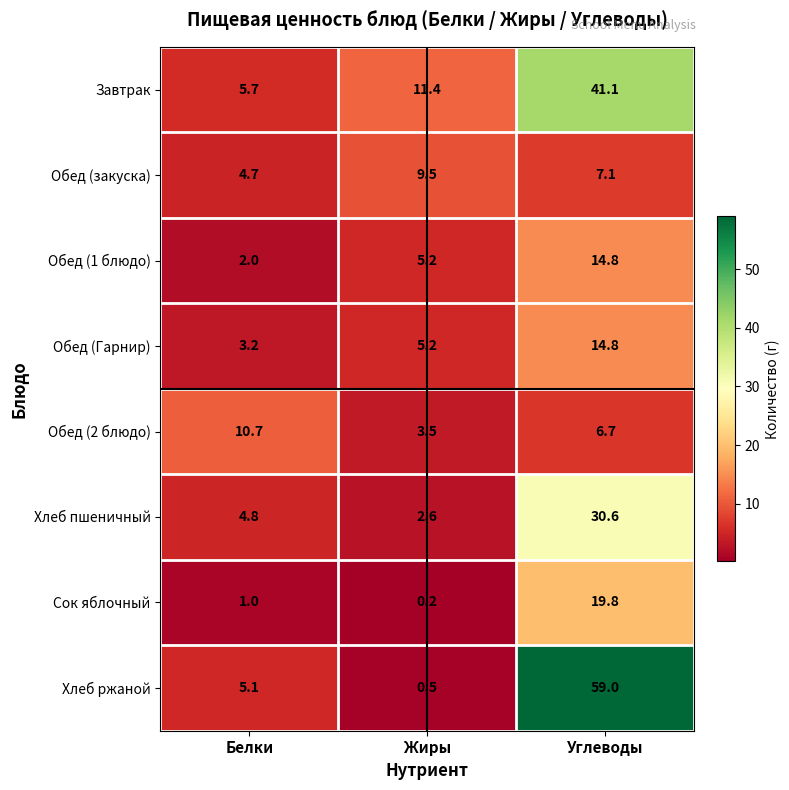

What is the difference between the Завтрак values at Углеводы and Жиры?

29.7